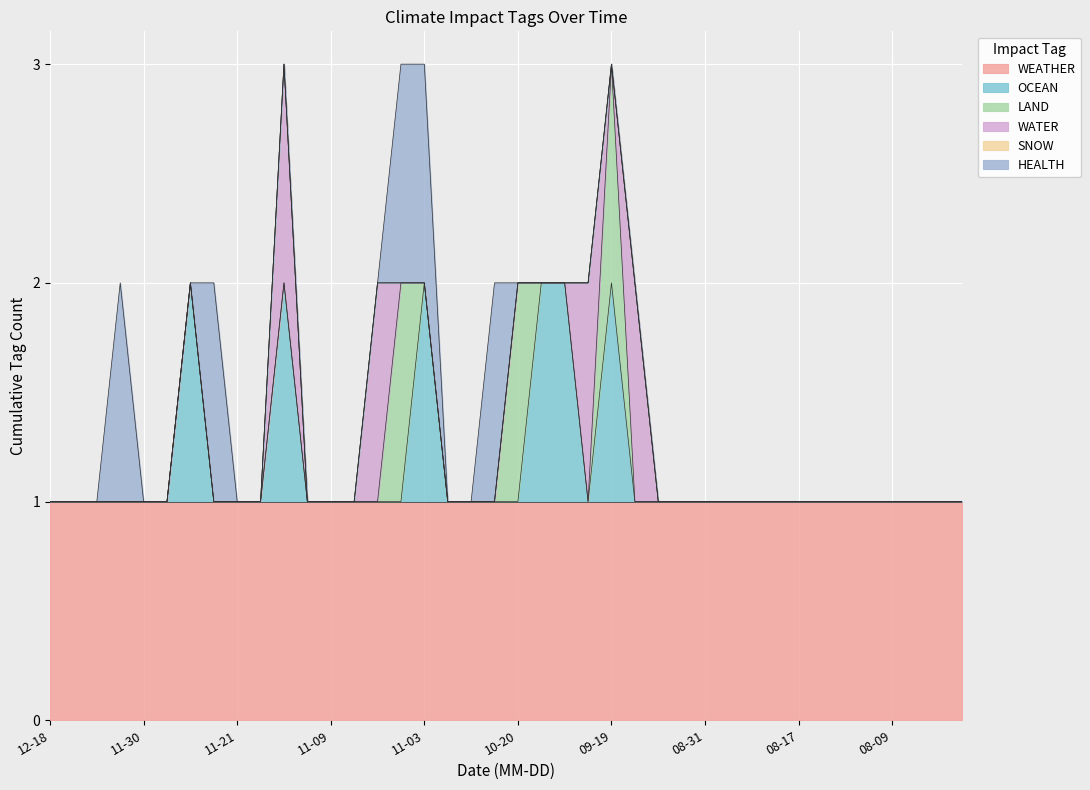

Which category has the lowest value in the HEALTH series?

2023-12-18